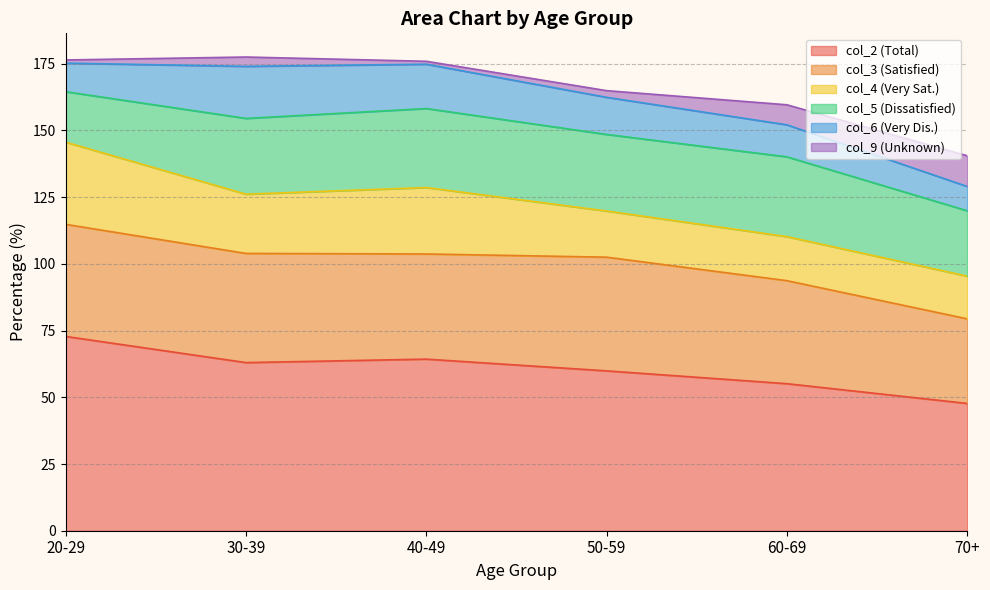

How many interior local peaks does the col_6 series have?

1